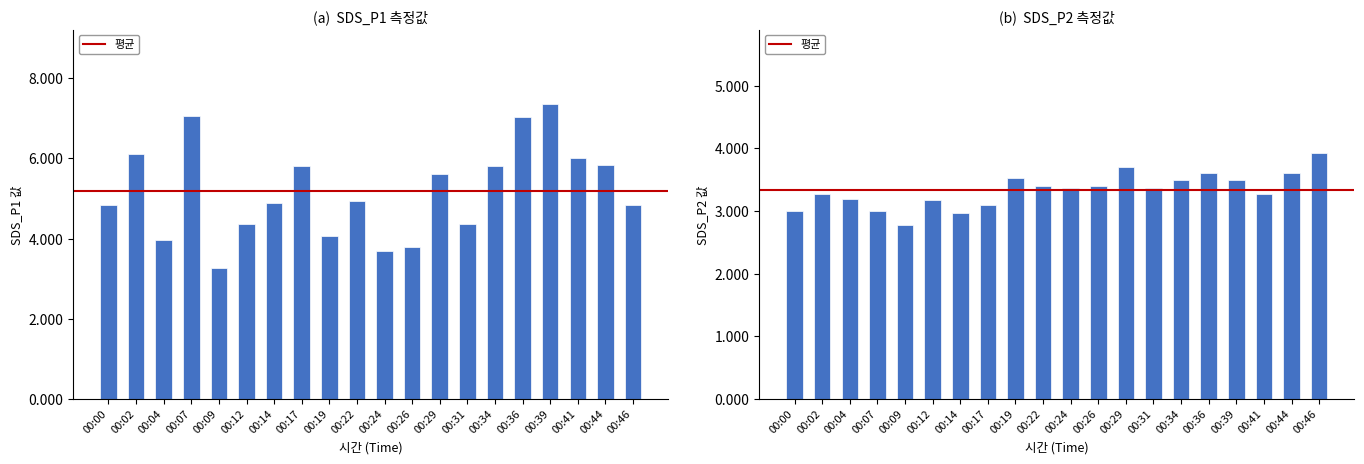

Rank the categories by SDS_P2 value from highest to lowest.

00:46, 00:29, 00:36, 00:44, 00:19, 00:34, 00:39, 00:22, 00:26, 00:24, 00:31, 00:02, 00:41, 00:04, 00:12, 00:17, 00:00, 00:07, 00:14, 00:09